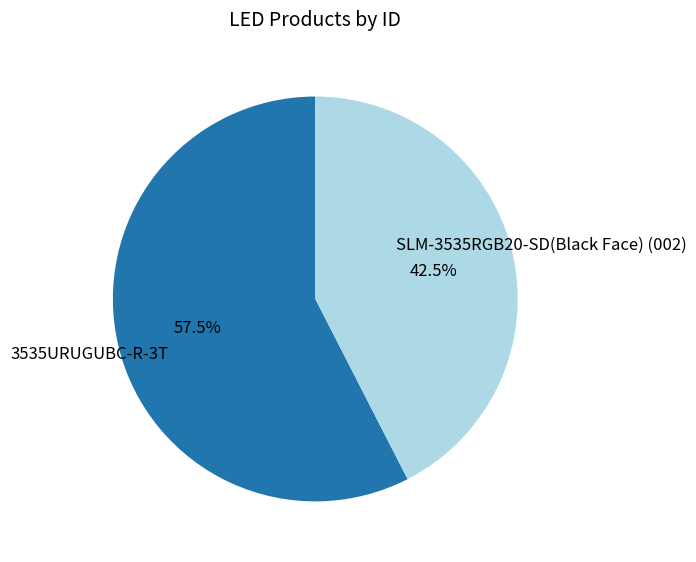

Rank the categories by value from lowest to highest.

SLM-3535RGB20-SD(Black Face) (002), 3535URUGUBC-R-3T